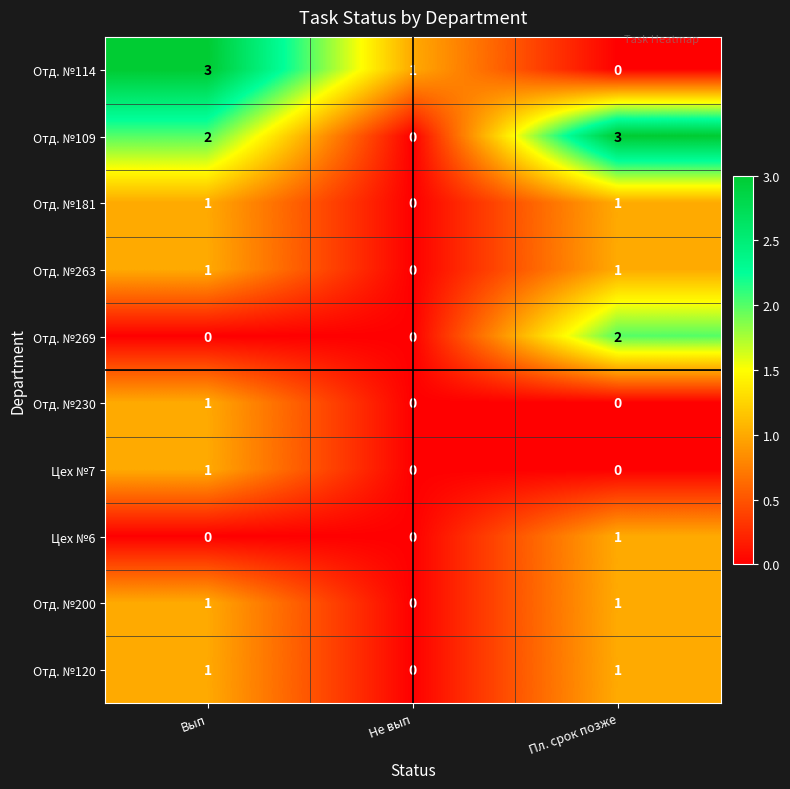

True or false: Отд. №114 has a value of 2 at Не вып.

False